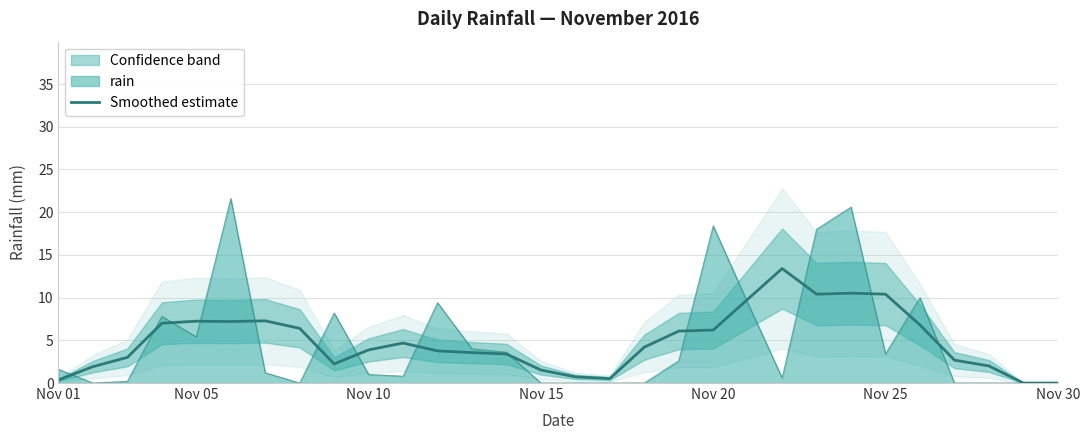

True or false: there are more than 2 points higher than both neighbors.

True